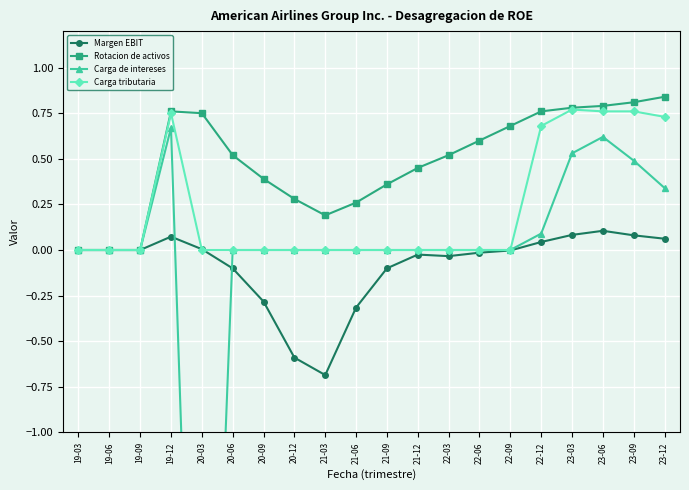

What is the difference between the maximum and minimum values in the Carga de intereses series?

5.0